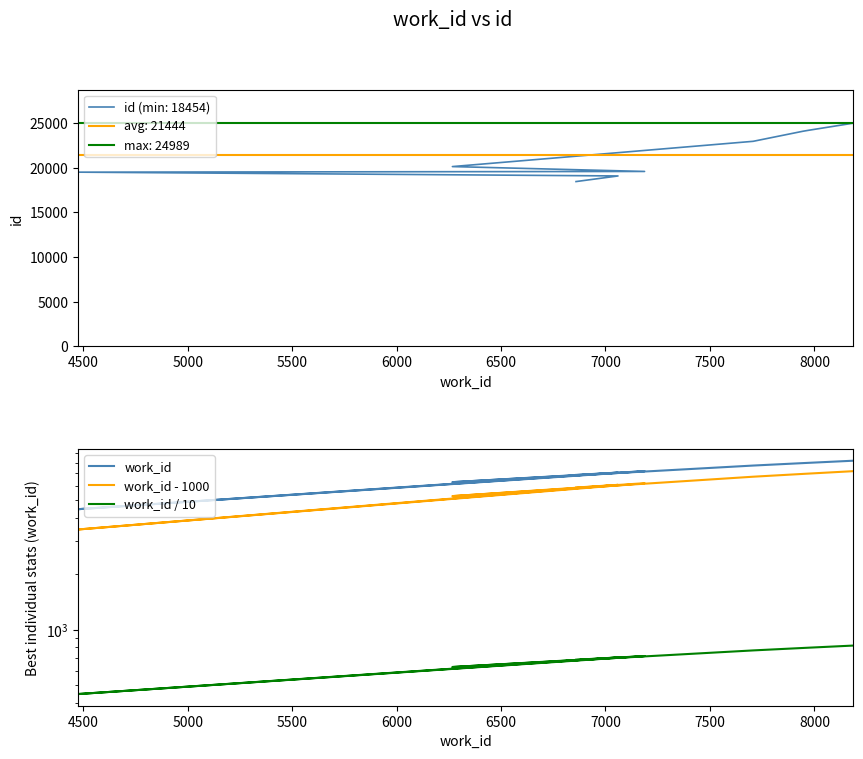

True or false: work_id - 1000 and work_id cross at least once.

False